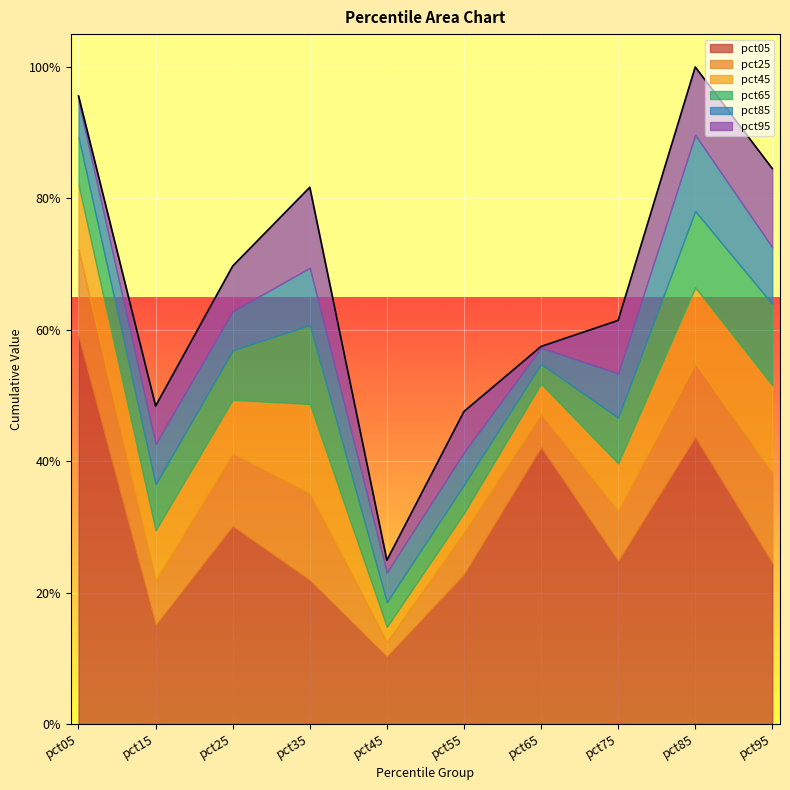

At which category is the sum across all series the highest?

pct85